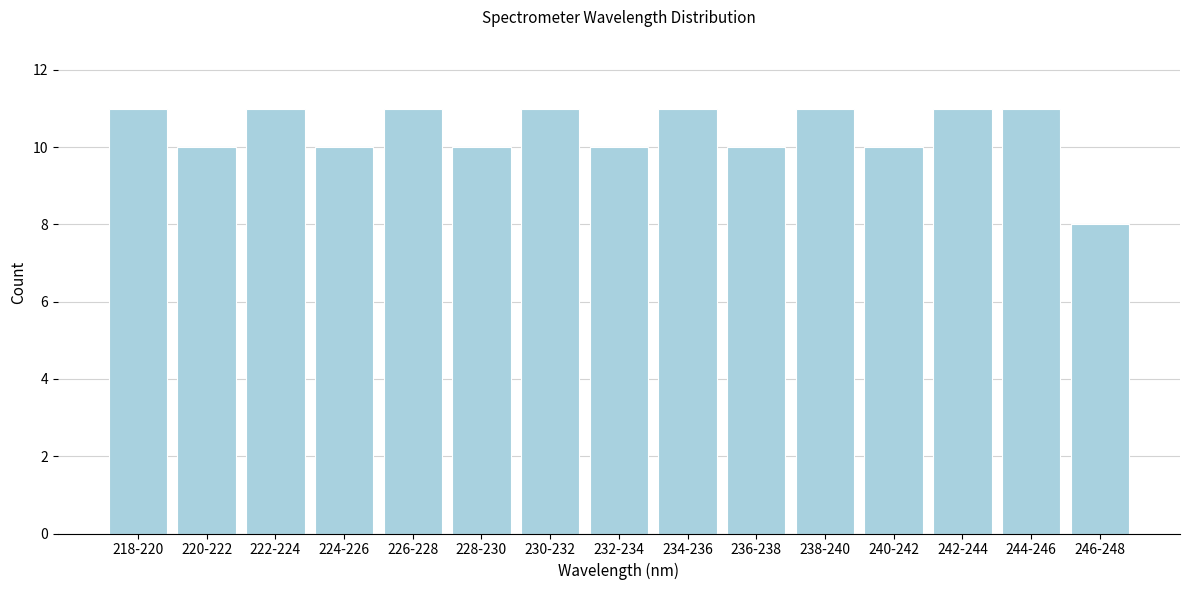

Reading left to right, what are all the values shown in this chart?

11	10	11	10	11	10	11	10	11	10	11	10	11	11	8